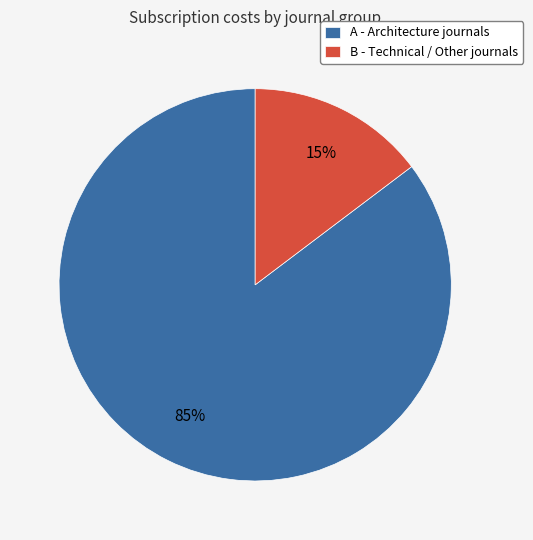

To the nearest percent, what is the combined percentage of B - Technical / Other journals and A - Architecture journals?

100%